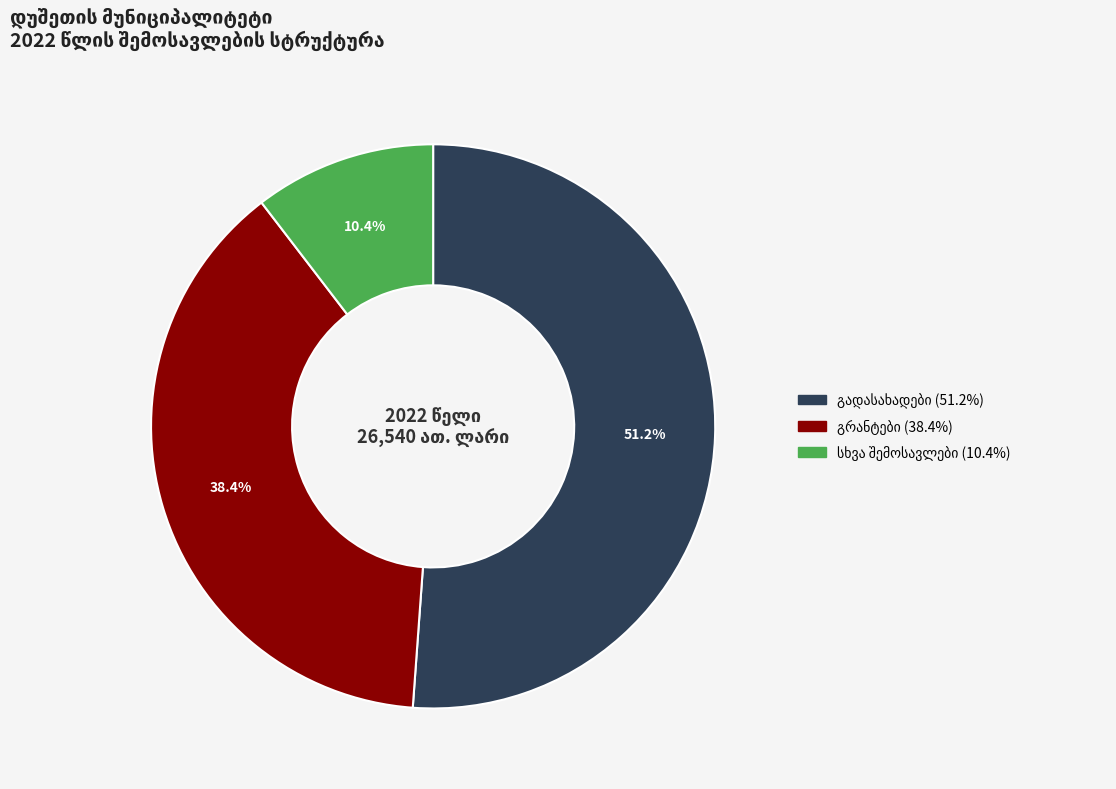

Is there any slice that represents more than half of the pie?

Yes